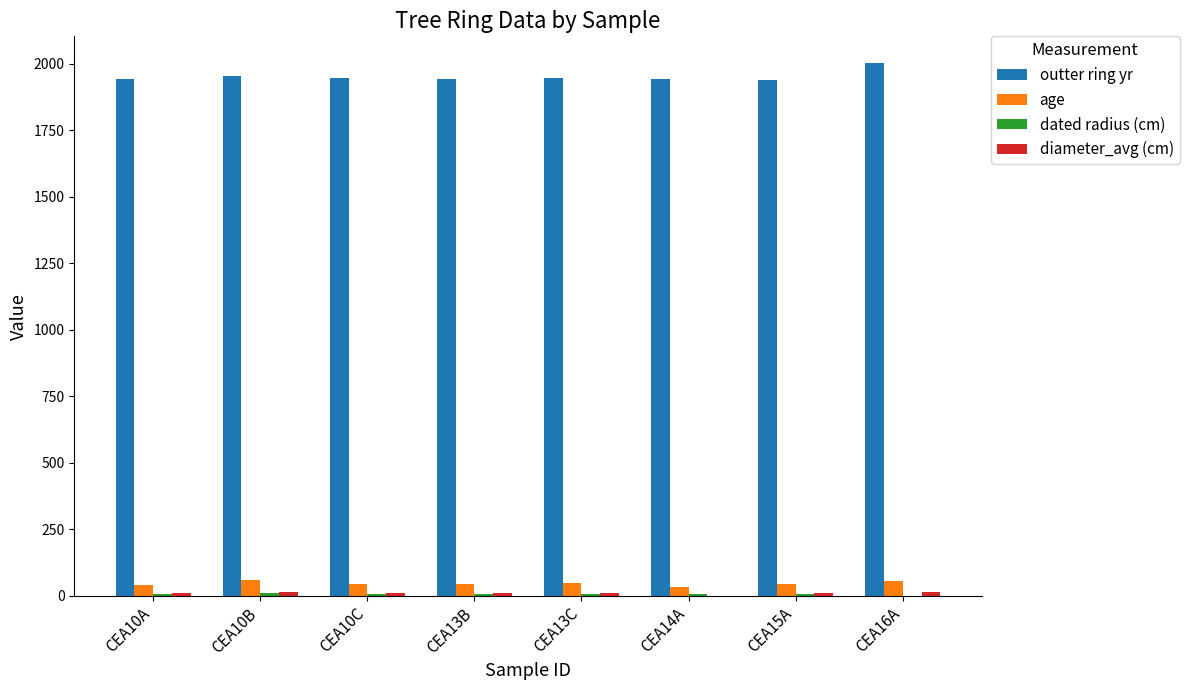

Which series has the largest total across all categories?

outter ring yr